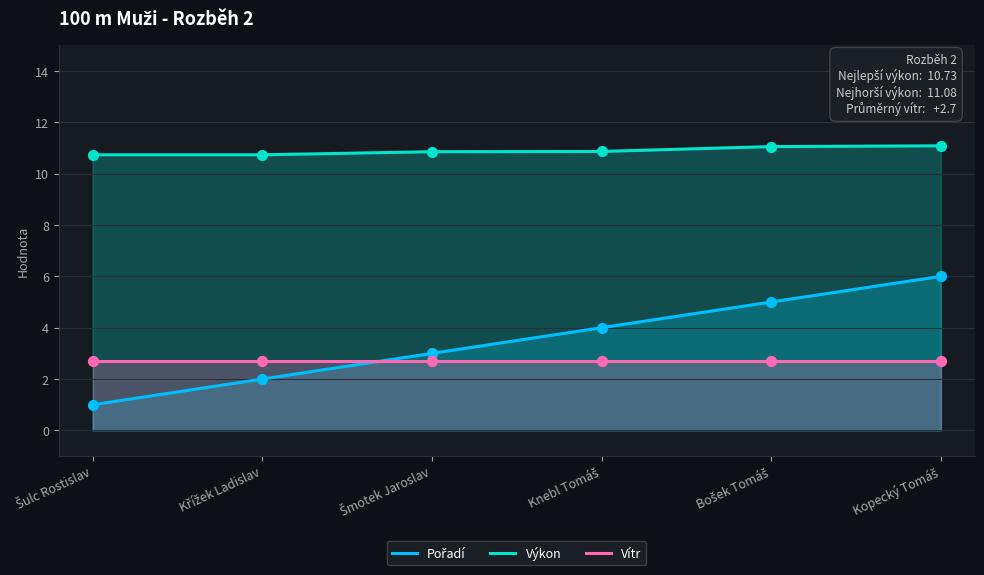

Which series has the largest total across all categories?

Výkon